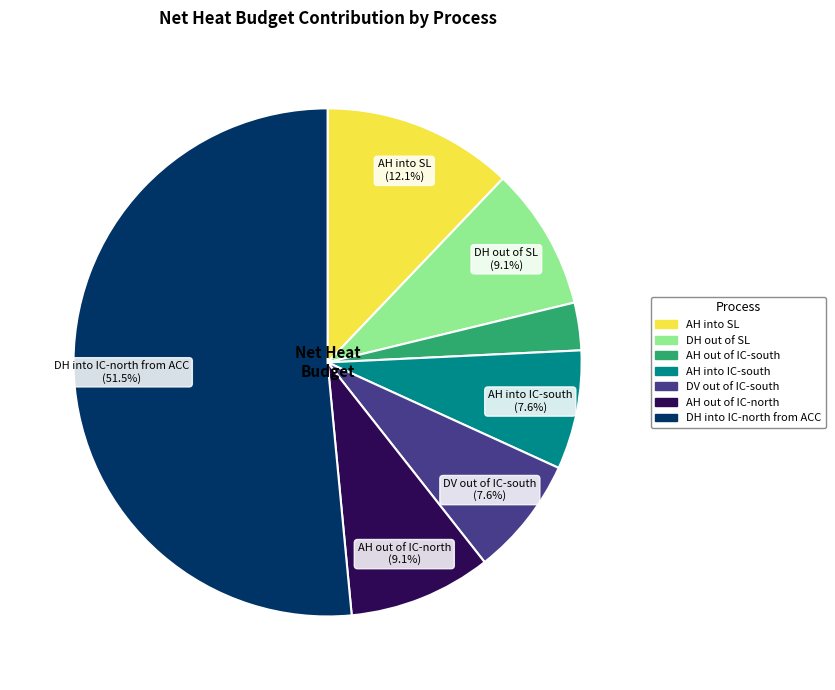

Do AH into IC-south and DV out of IC-south together represent more than half of the pie?

No